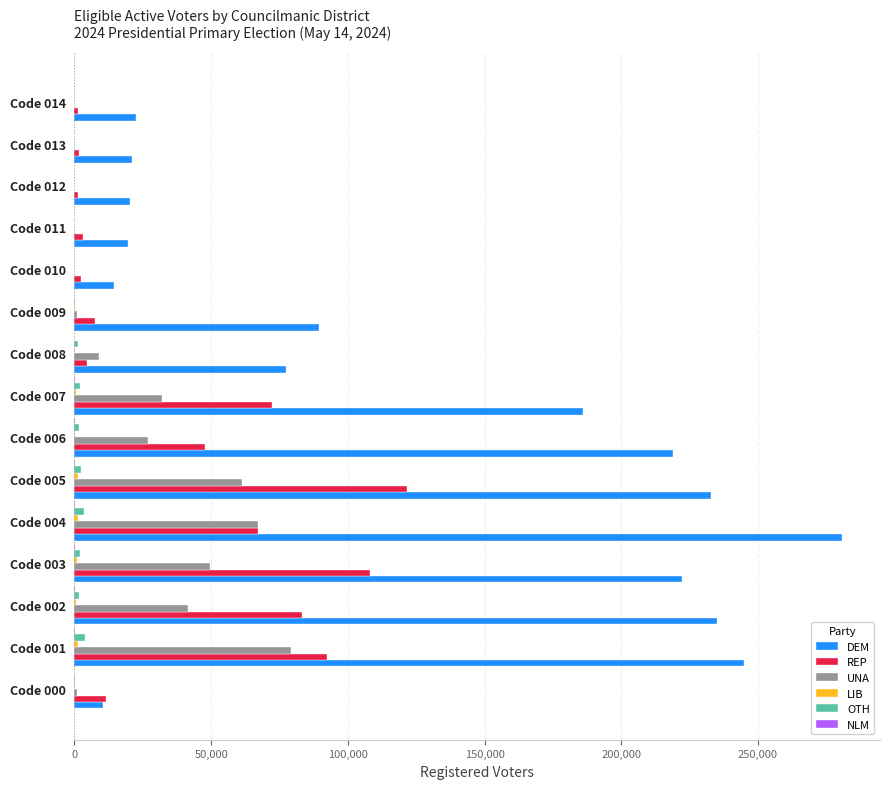

Which series has the largest total across all categories?

DEM